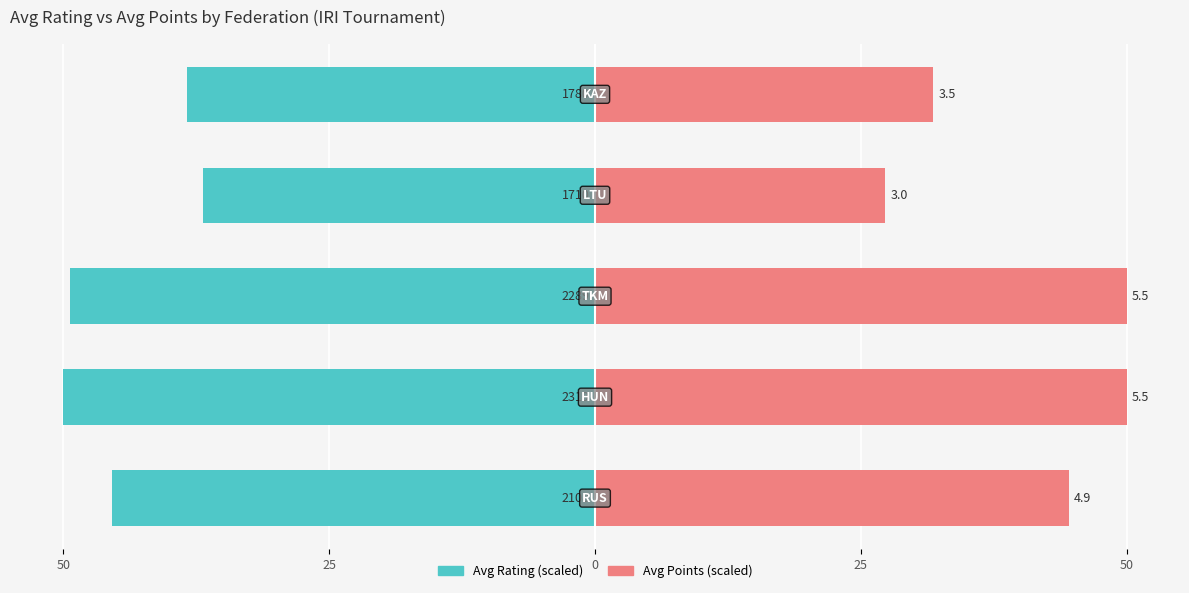

List the series in order of their peak value, highest first.

Avg Points (scaled), Avg Rating (scaled)